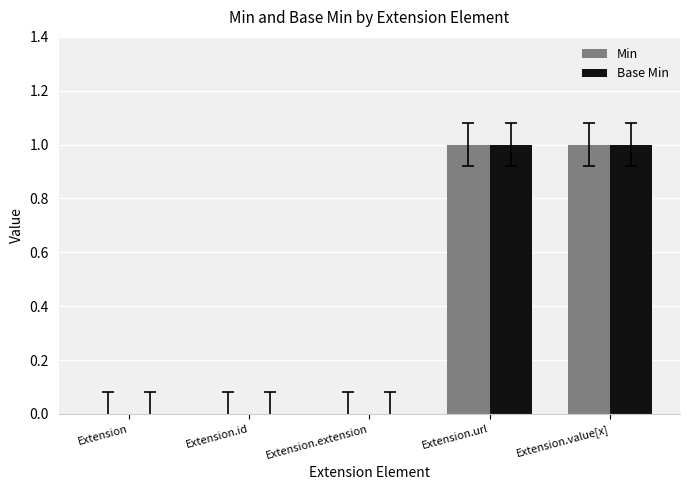

What is the sum of the Min values at Extension.url and Extension.value[x]?

2